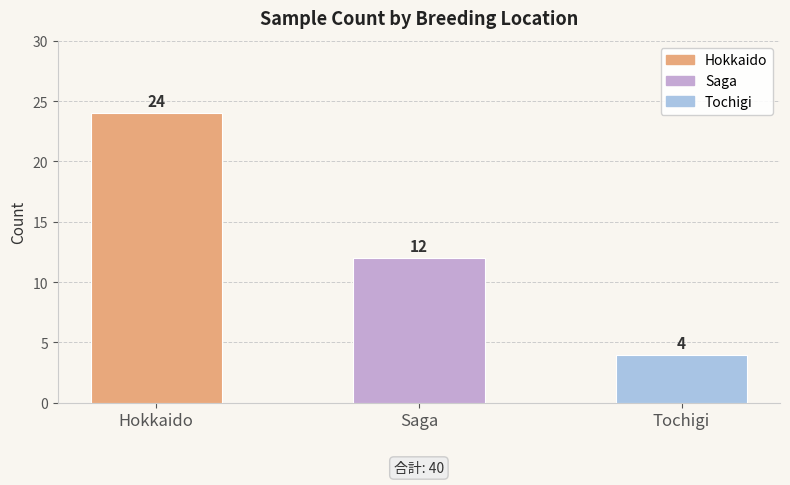

What is the greatest value displayed?

24